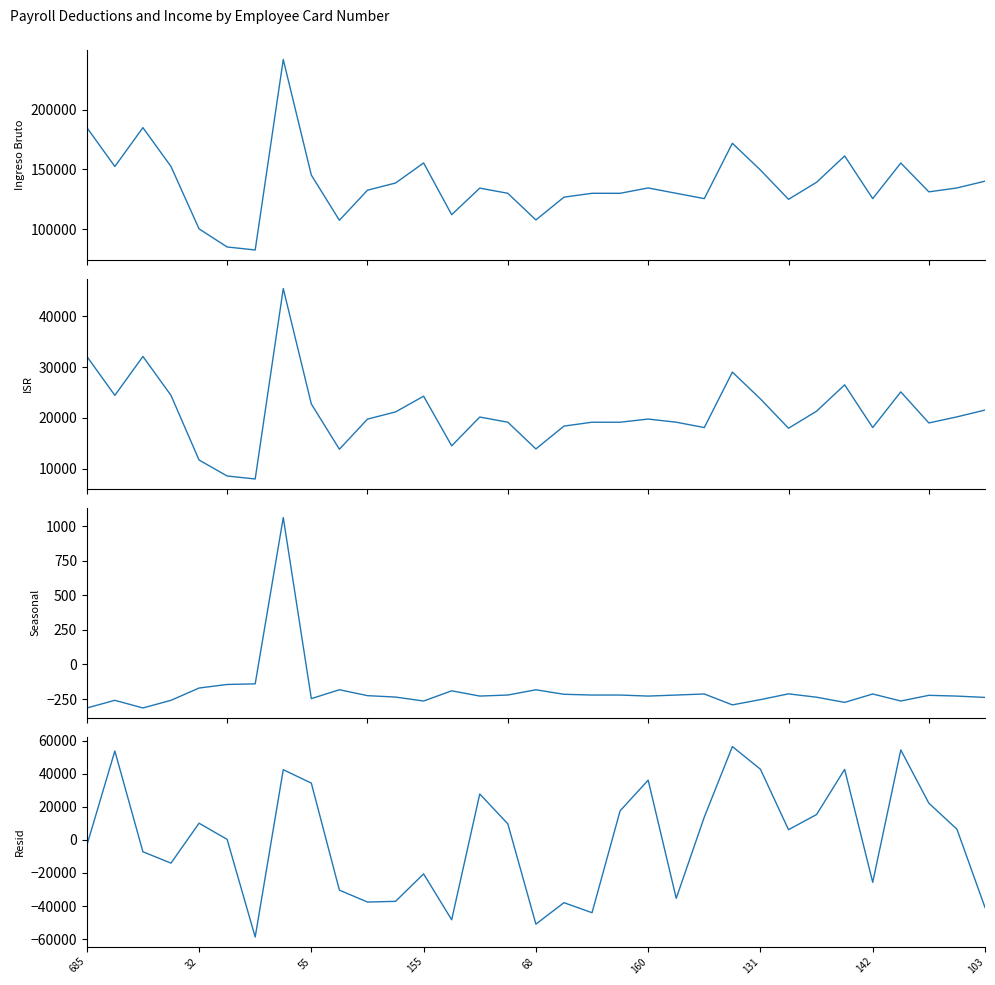

How many data points in ISR are less than 19771?

16